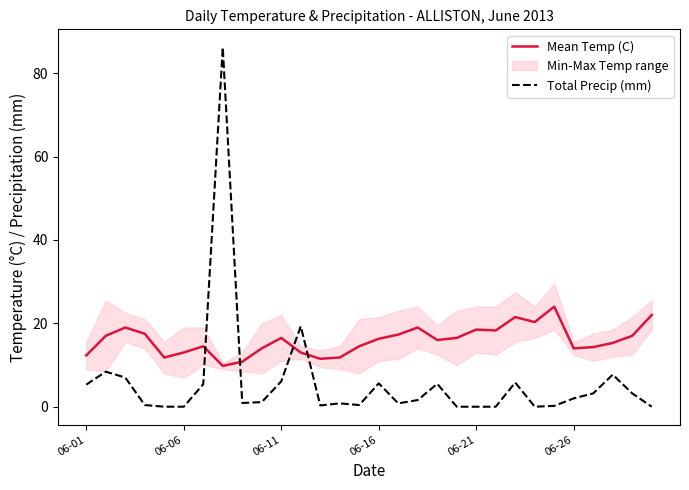

How many data points in Mean Temp (C) are above 16?

15